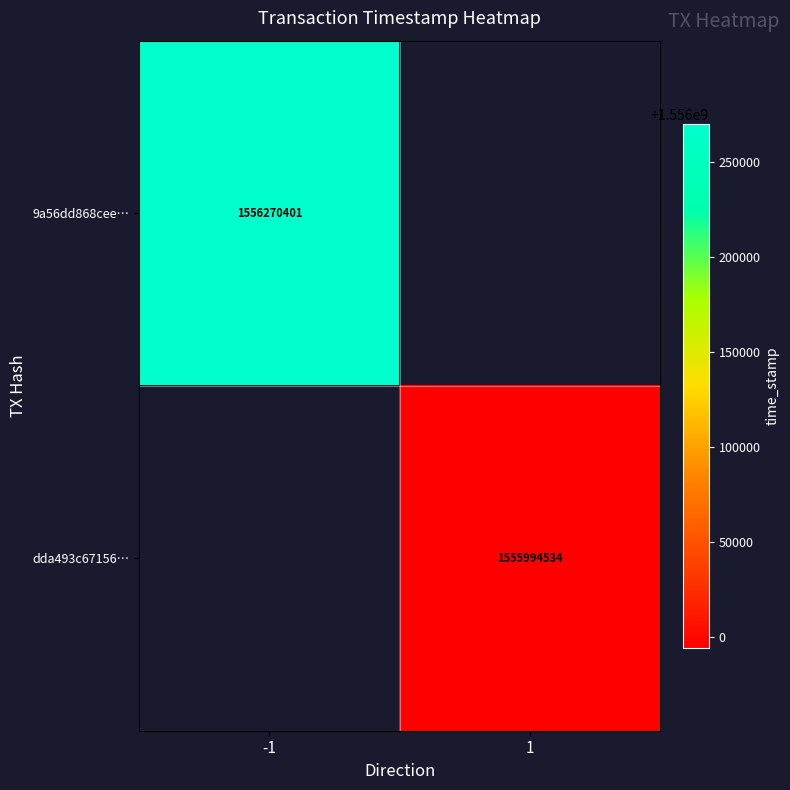

Which has a higher value, 1 or -1?

-1